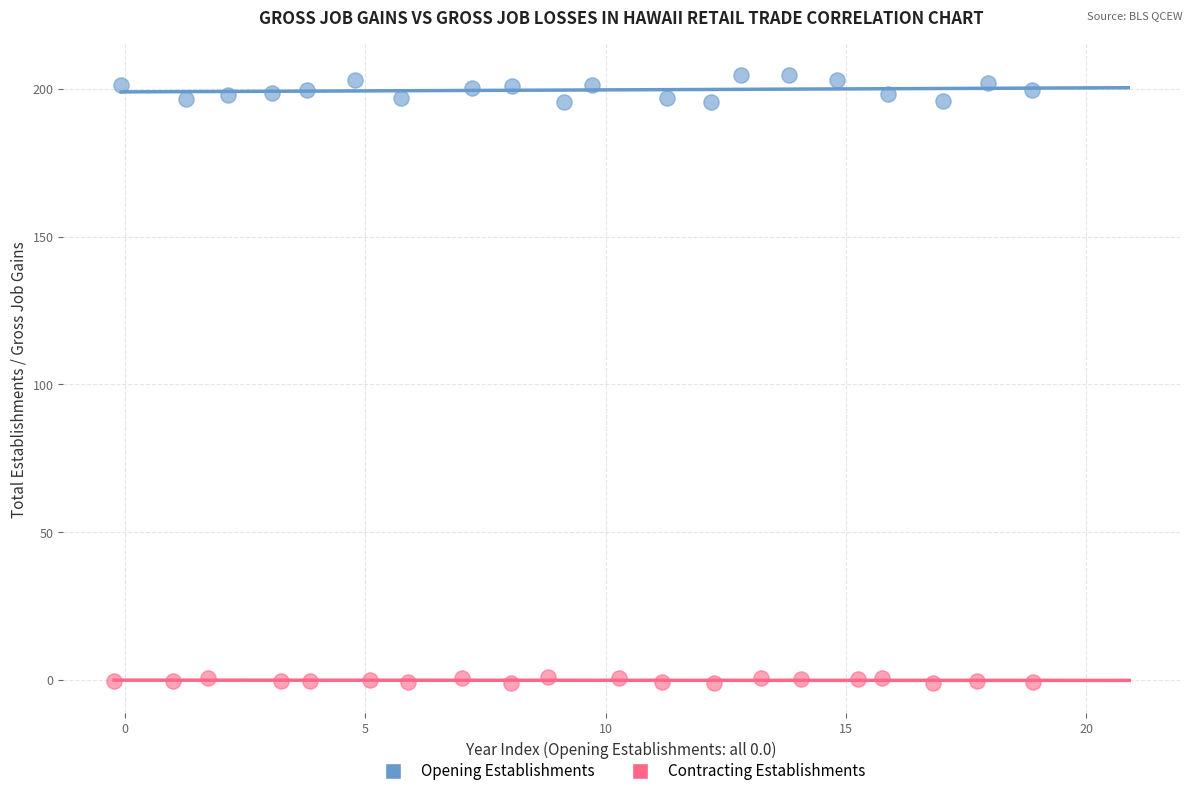

Which series contains the highest Y value?

Opening Establishments